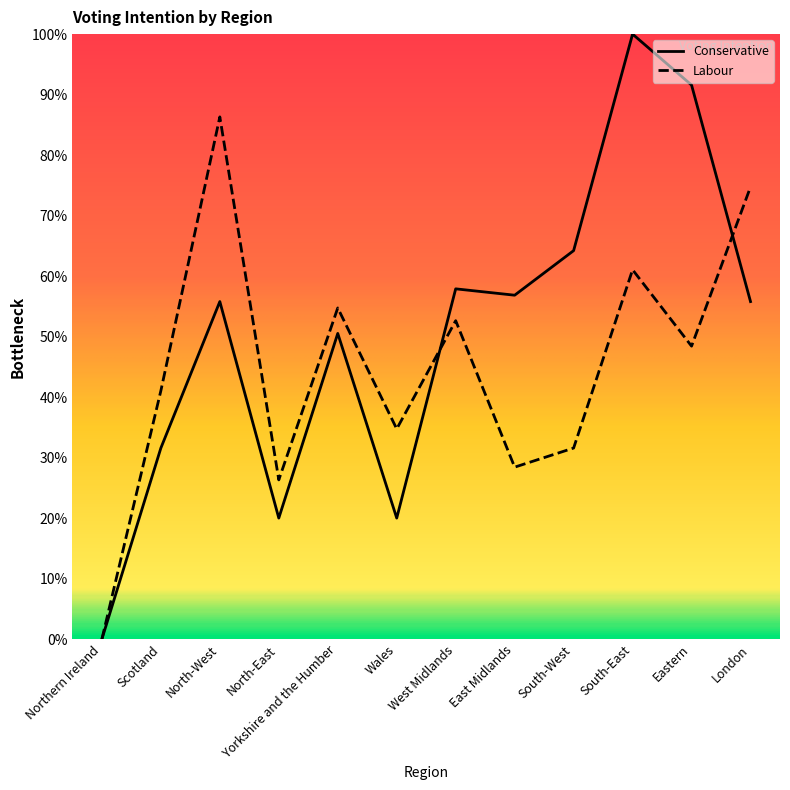

True or false: Labour and Conservative intersect in this chart.

True